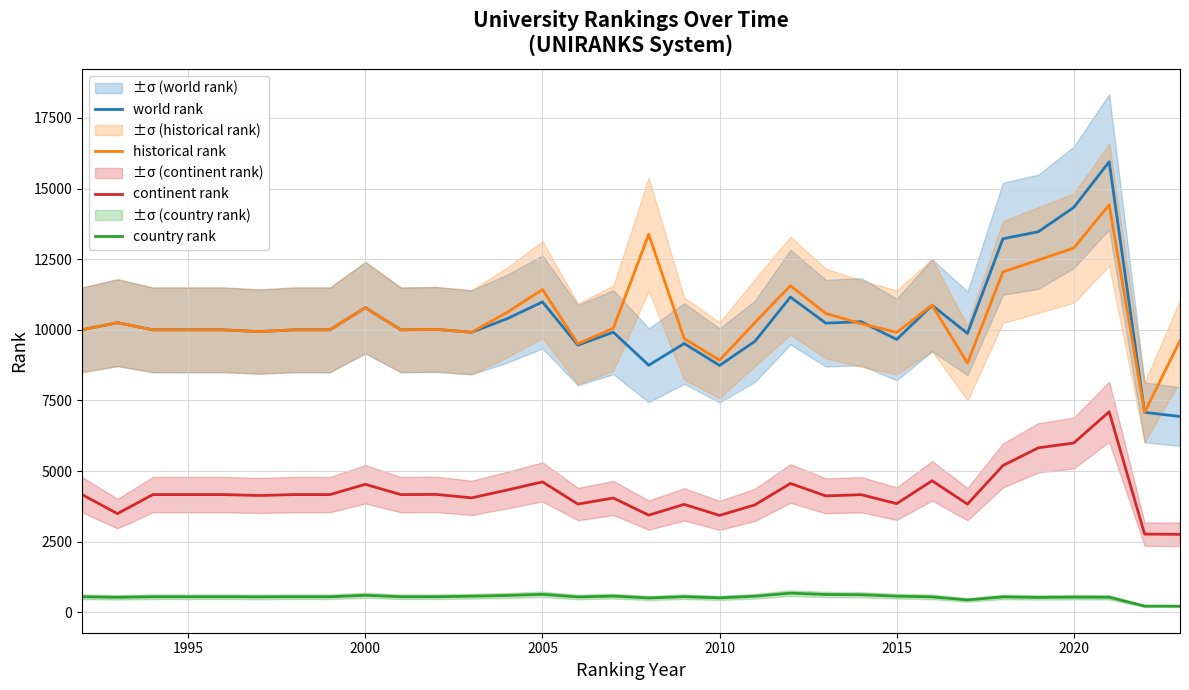

At how many categories does at least one series exceed 3517?

32